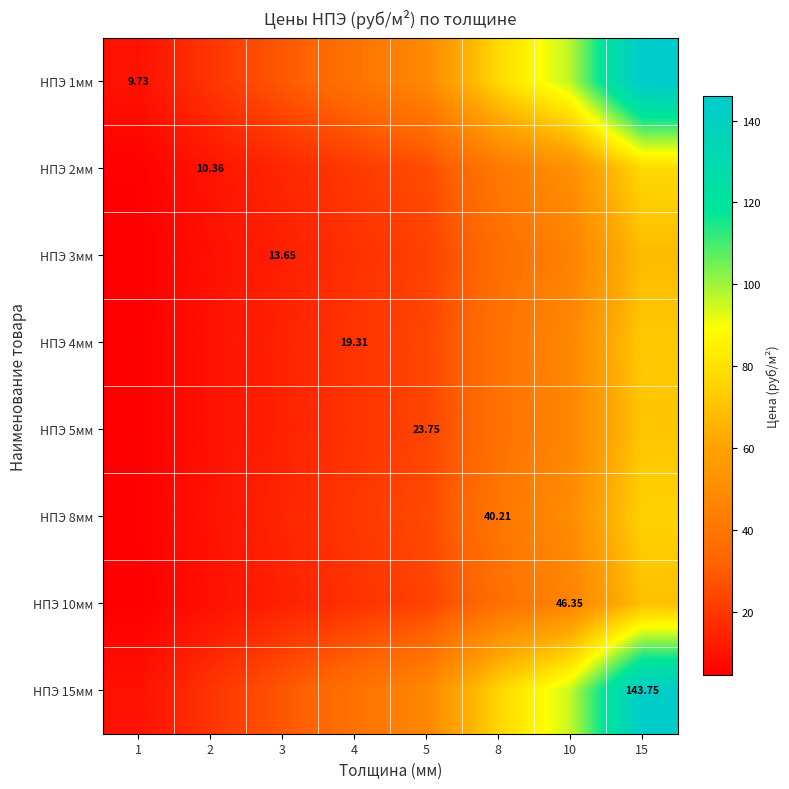

At how many categories does at least one series exceed 12?

7